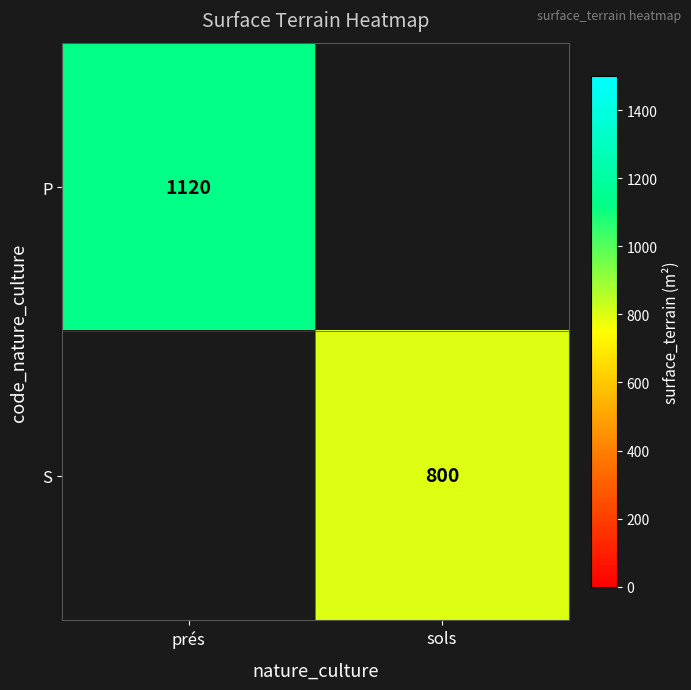

True or false: S has a value of 800 at sols.

True